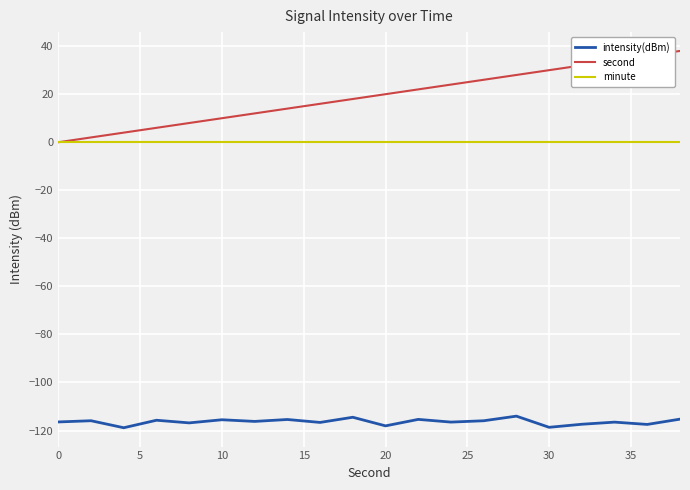

True or false: intensity(dBm) and second intersect in this chart.

False